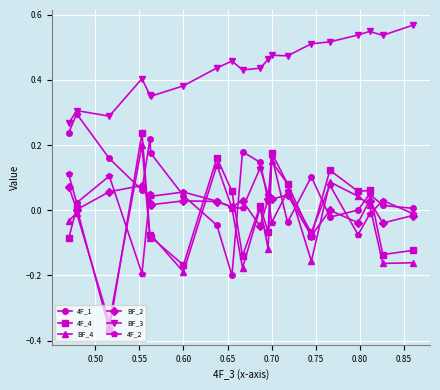

True or false: 4F_4 and 4F_2 intersect in this chart.

True